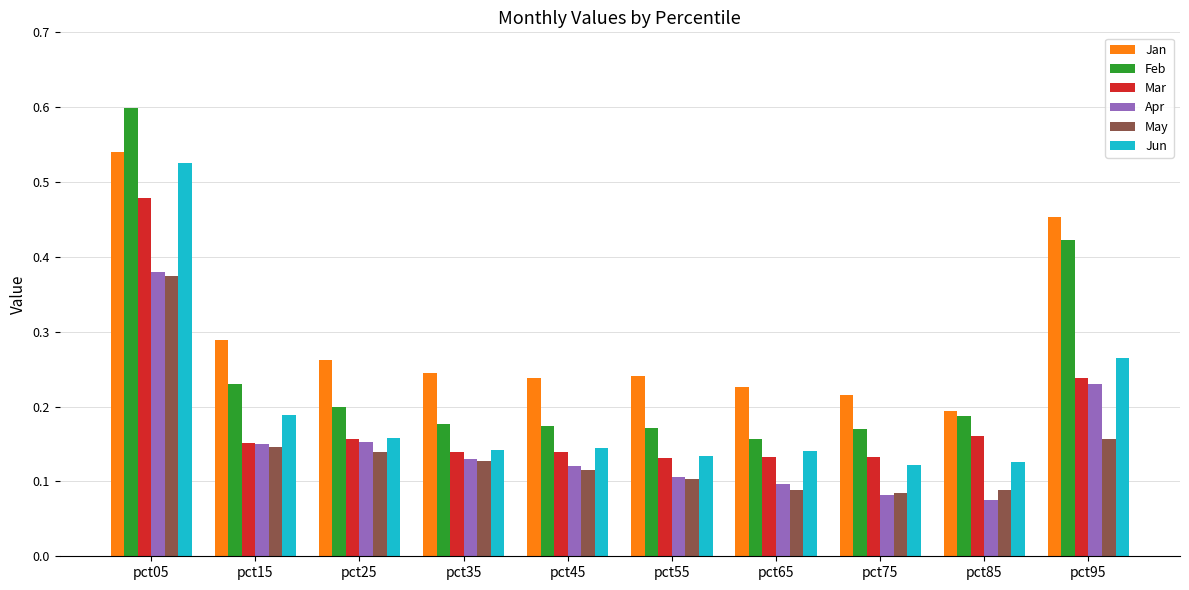

What are all the series names shown in the legend?

Jan, Feb, Mar, Apr, May, Jun